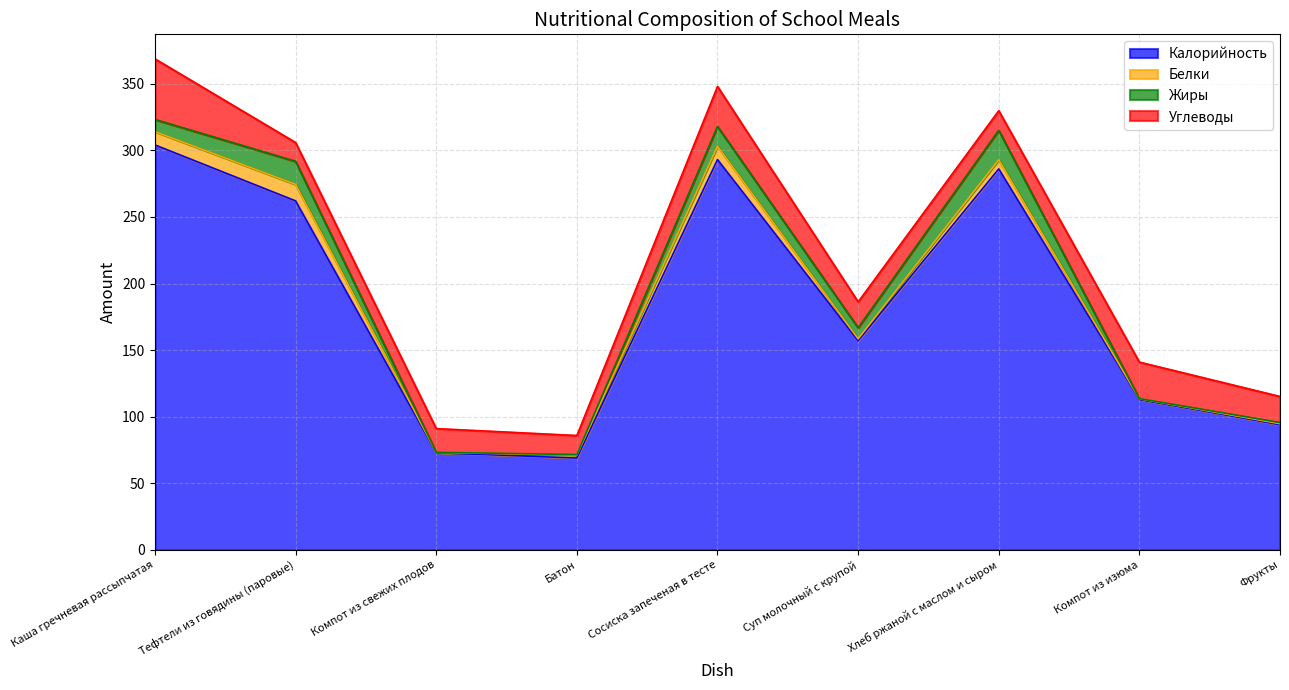

Which has a higher value, Тефтели из говядины (паровые) or Компот из изюма?

Тефтели из говядины (паровые)